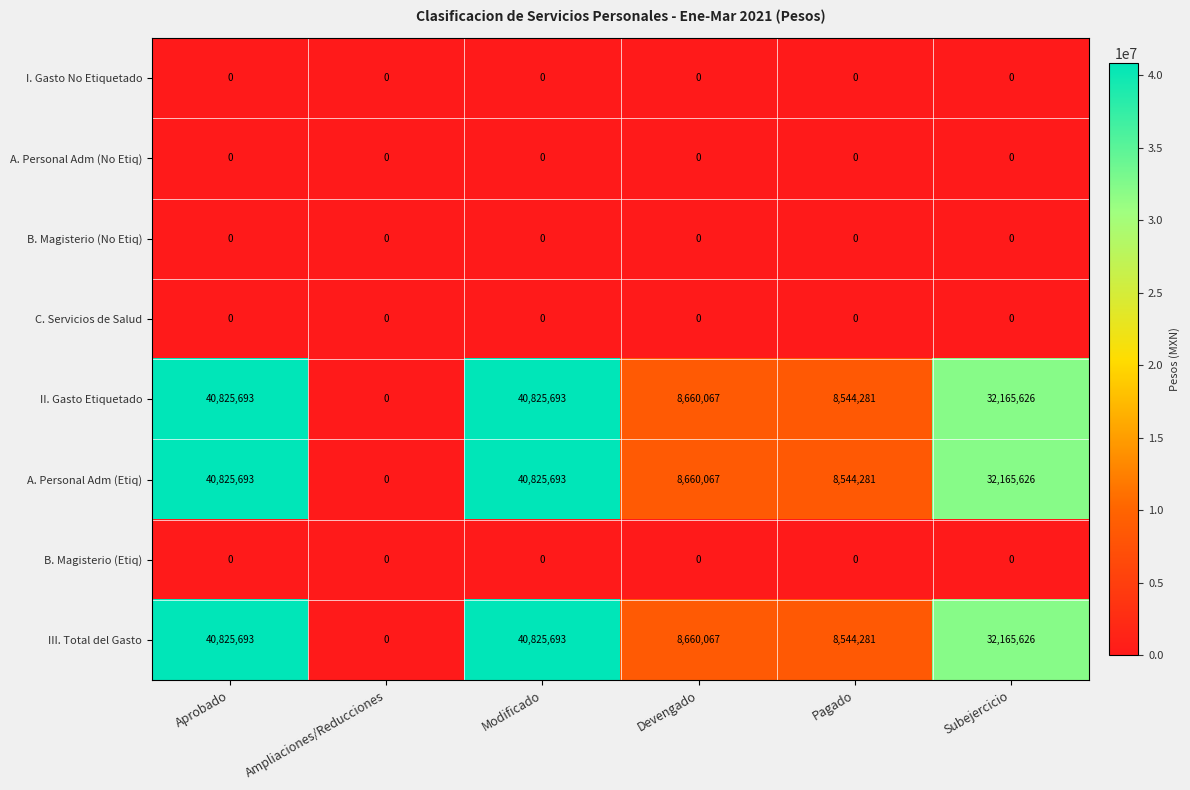

The B. Magisterio (Etiq) series shows 0 at Modificado. True or false?

True